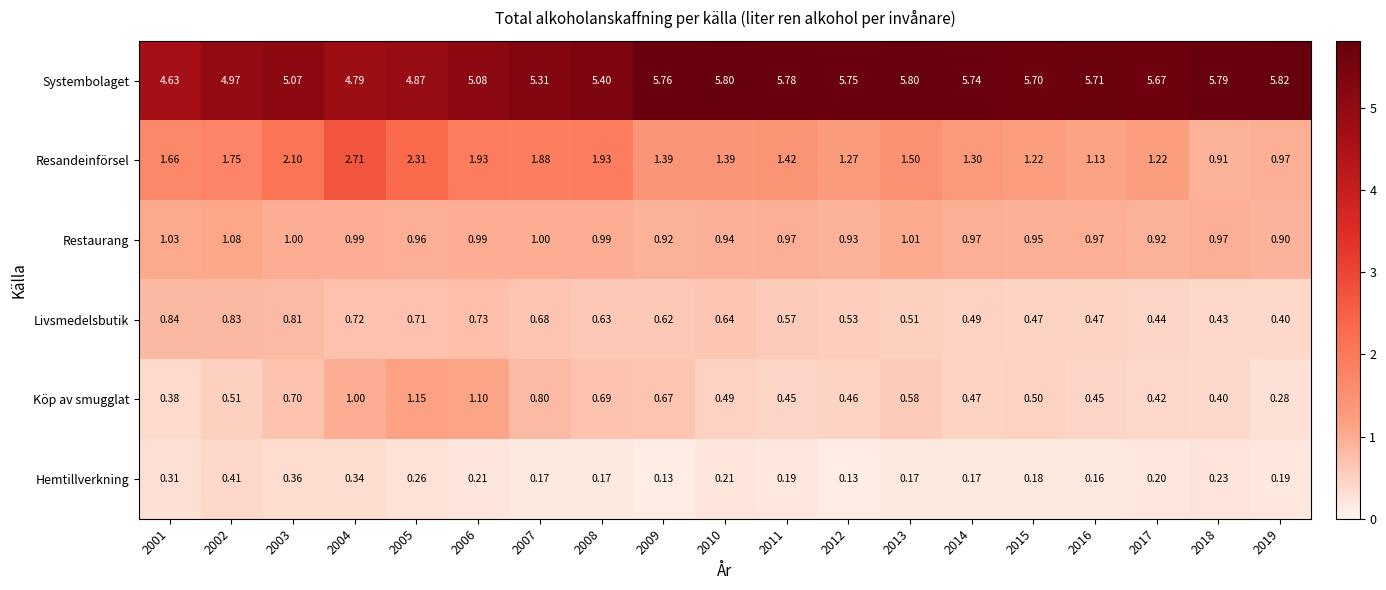

Which series has the widest spread of values?

Resandeinförsel